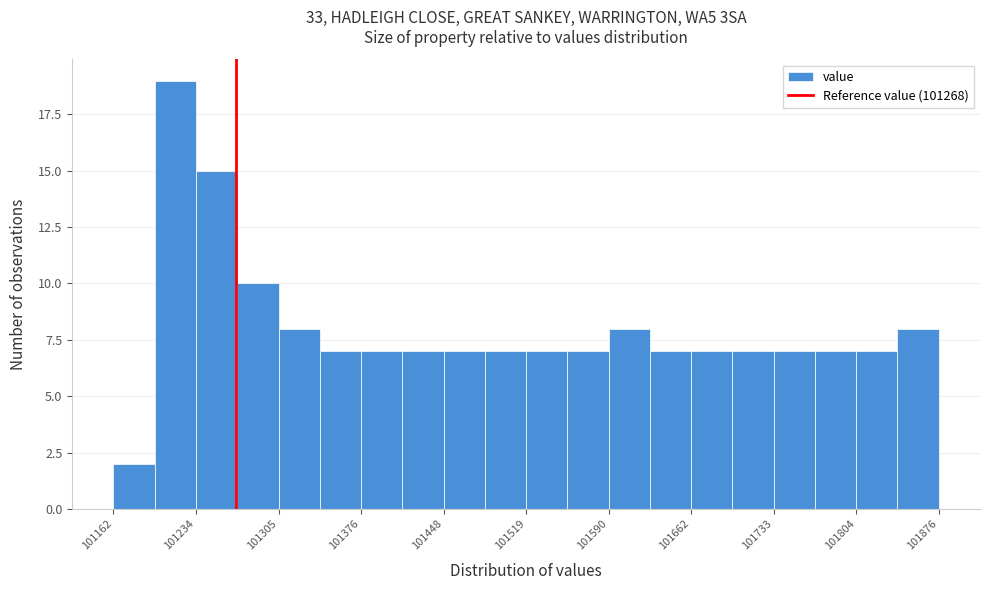

Around what value on the x-axis is the tallest bar? Give the approximate position of its centre, as read against the axis.

101220